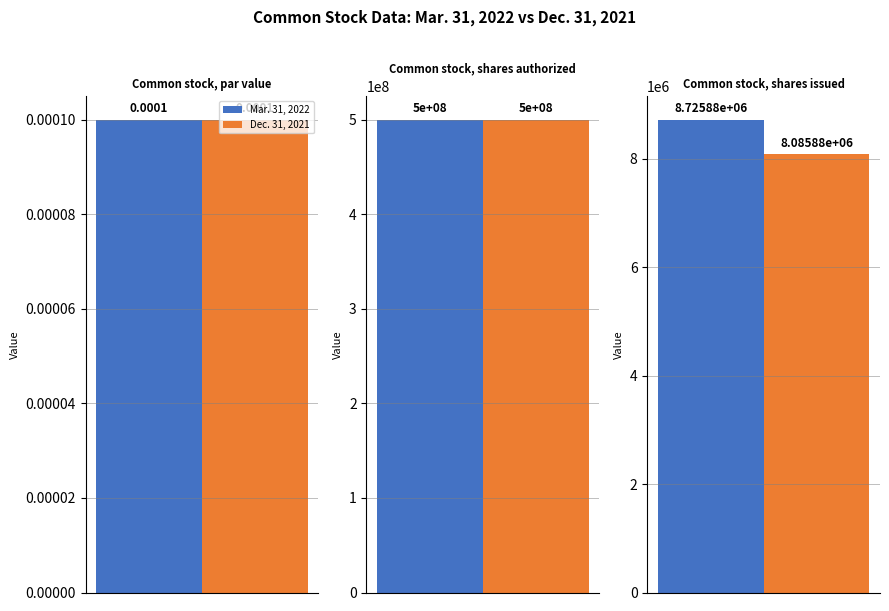

Reading right to left, transcribe all the data shown in this chart.

Mar. 31, 2022: 8725877.0	500000000.0	0.0
Dec. 31, 2021: 8085877.0	500000000.0	0.0